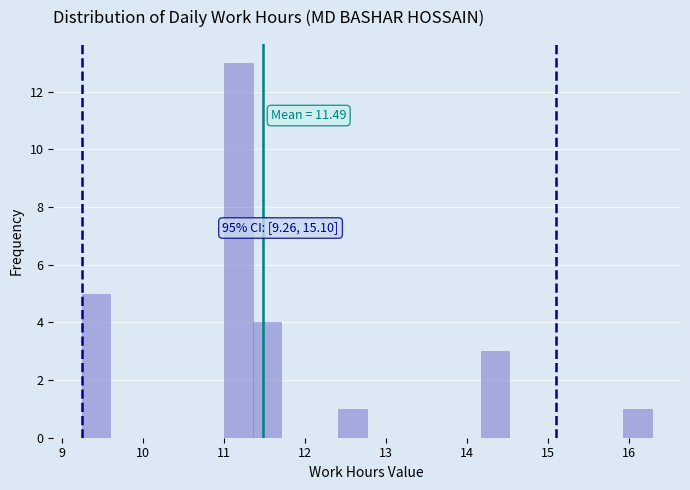

Around what value on the x-axis is the tallest bar? Give the approximate position of its centre, as read against the axis.

11.2